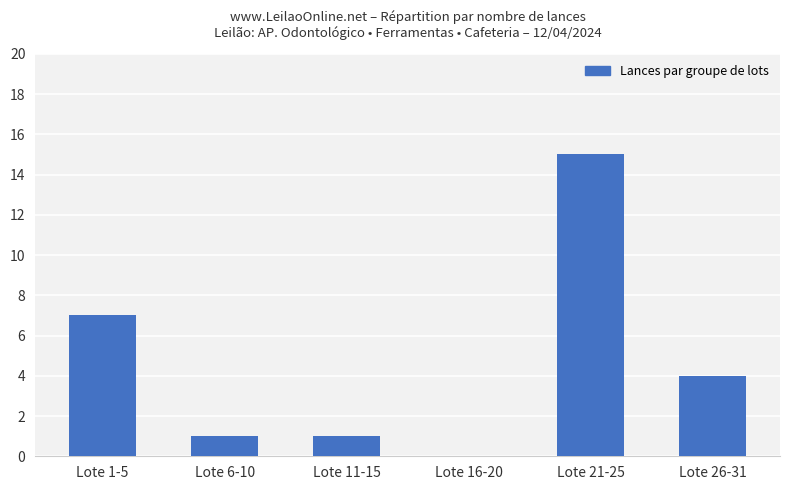

Is it true that the value at Lote 16-20 is -10?

False